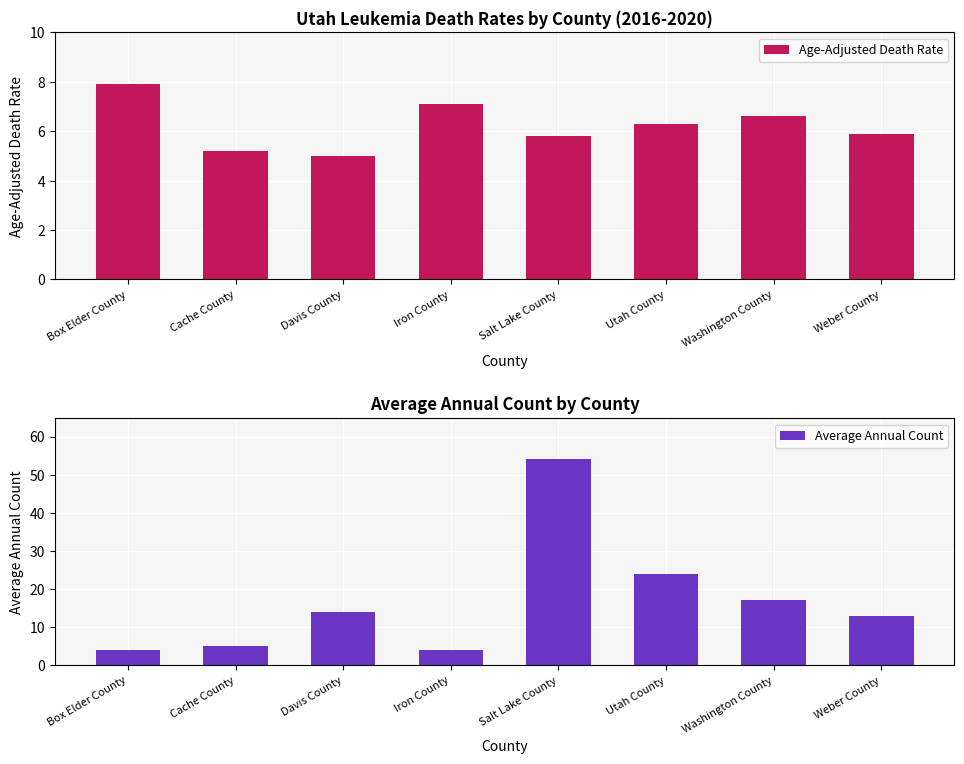

What is the maximum value shown in the chart?

54.0